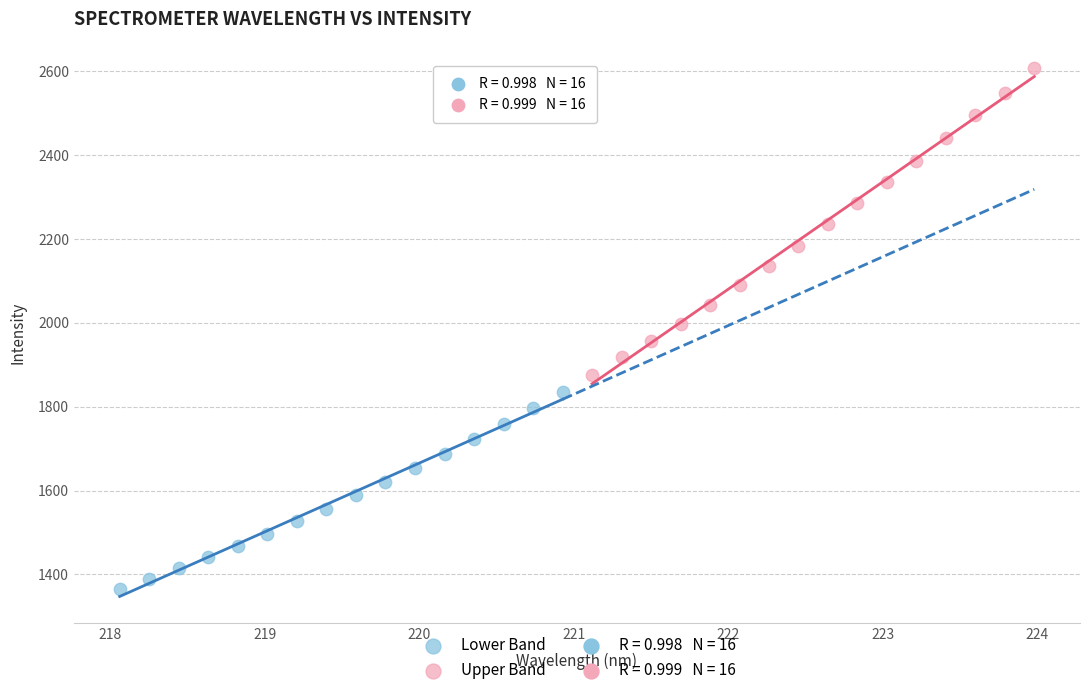

Which series contains the highest Y value?

Upper Band